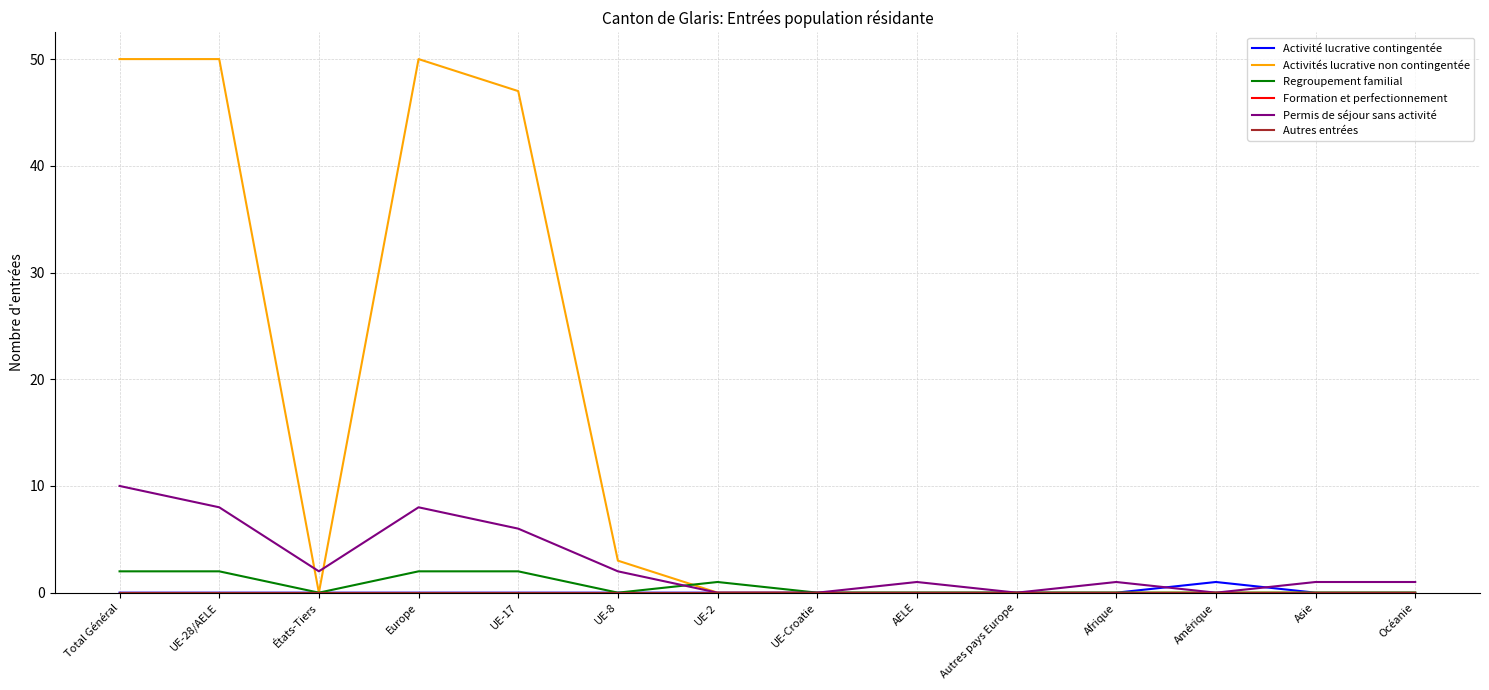

Is the value of Permis de séjour sans activité at UE-8 greater than the value of Activité lucrative contingentée at Asie?

Yes